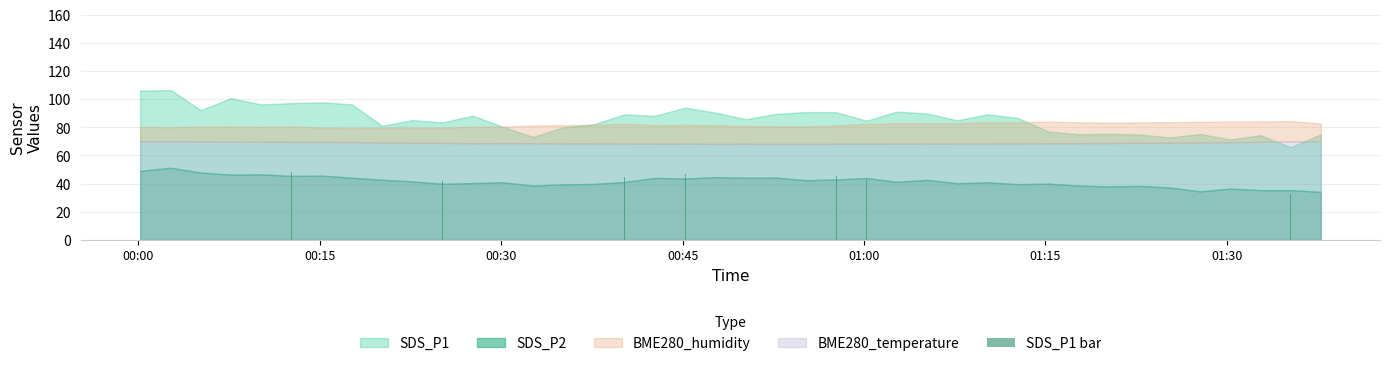

Count the number of data series in this chart.

1